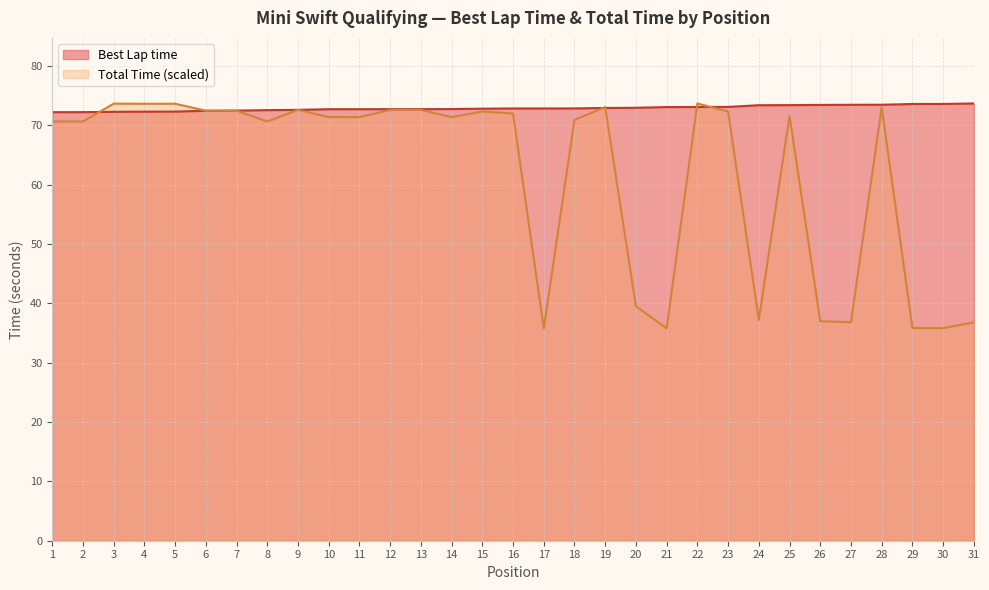

The value of Best Lap time at 12 is 72.7. True or false?

True